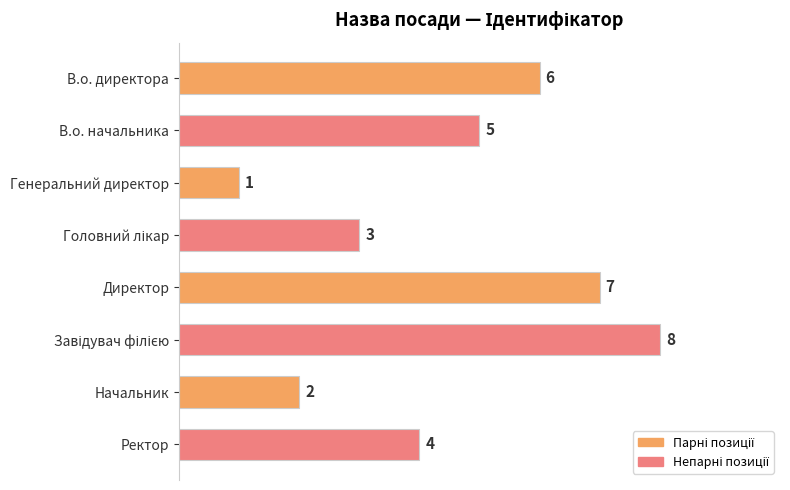

Which category has the lowest value across all series?

Генеральний директор